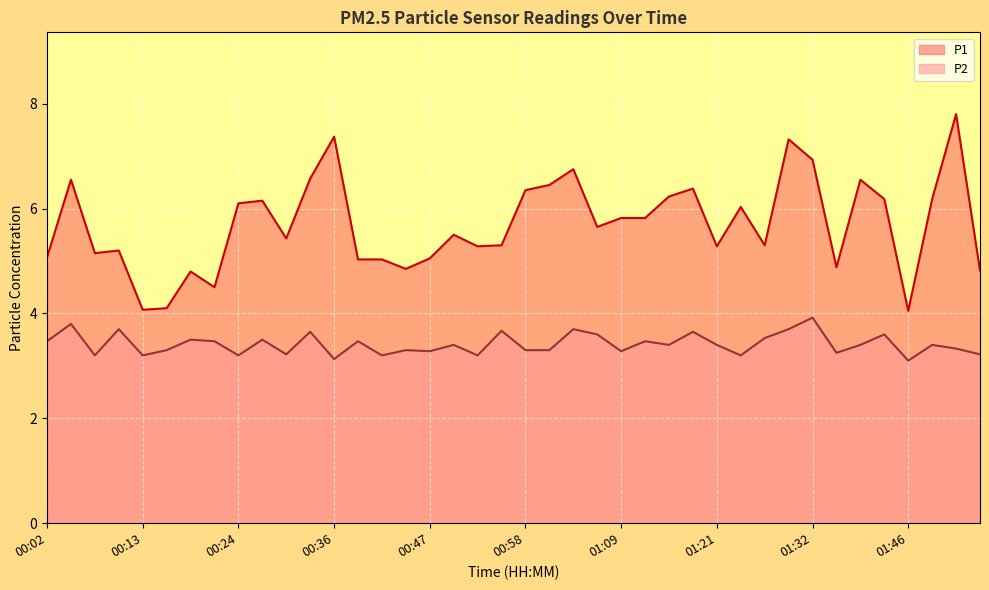

What position from the left is 01:49?

38